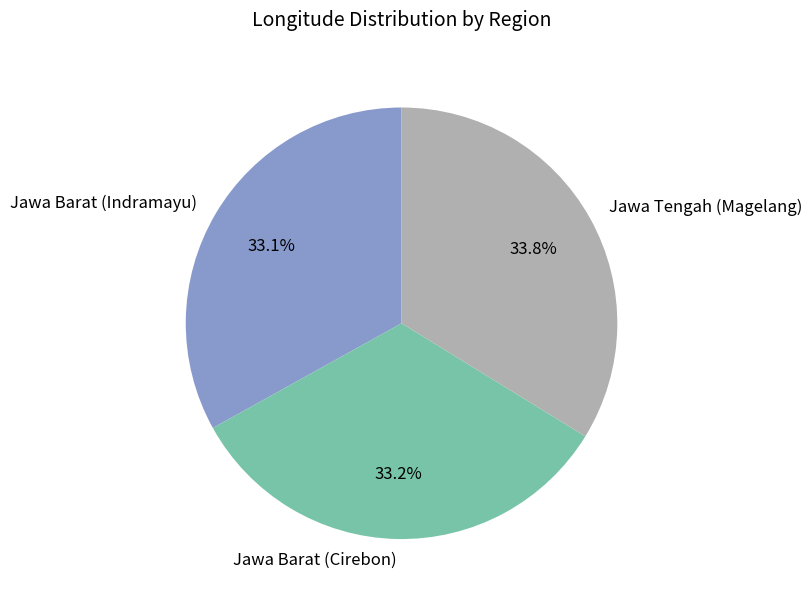

Is Jawa Barat (Cirebon) the majority of the pie?

No